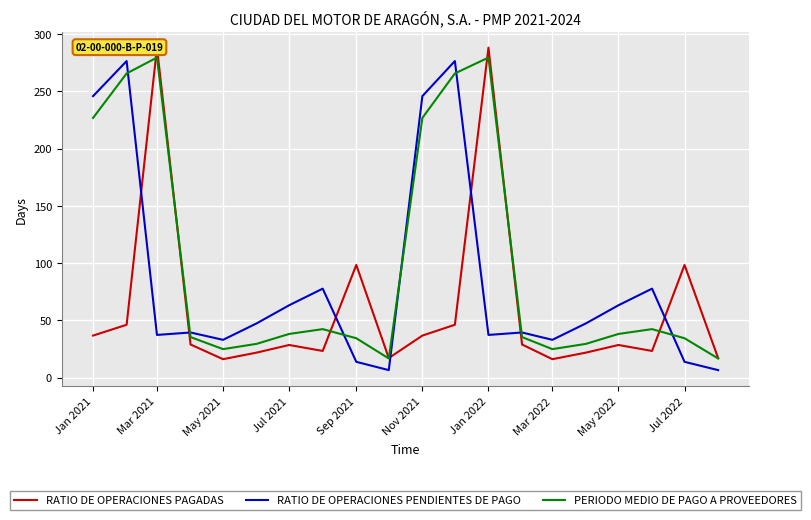

What is the maximum value for PERIODO MEDIO DE PAGO A PROVEEDORES?

279.6